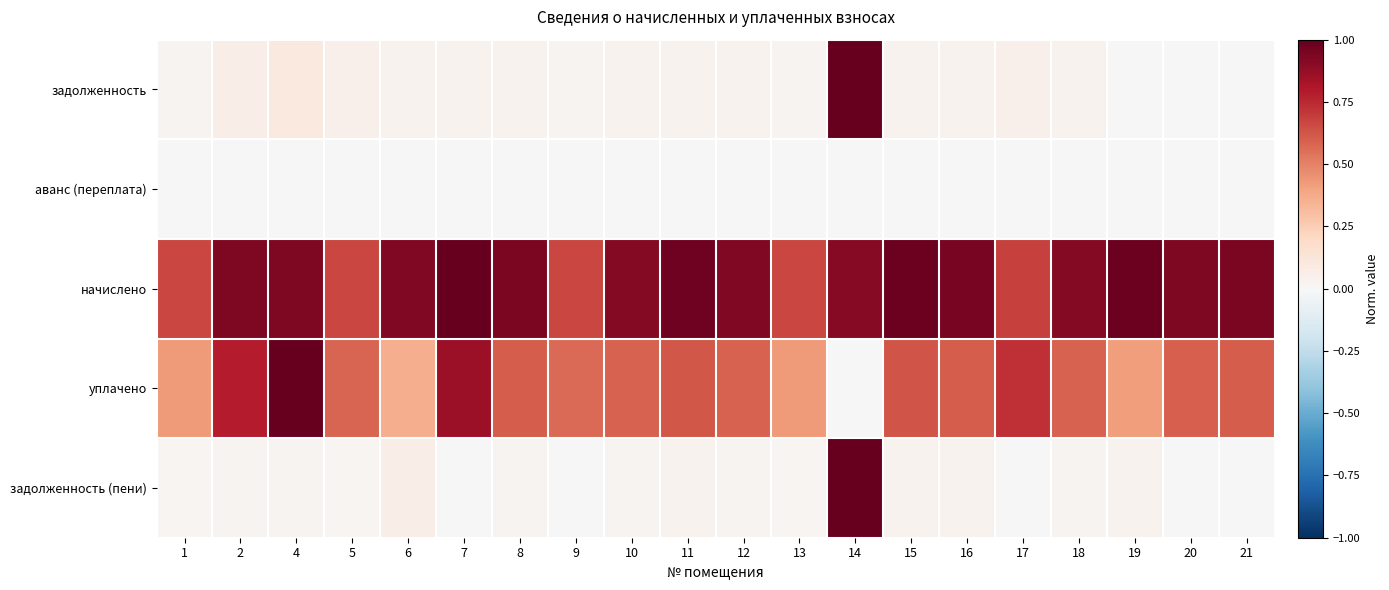

What is the total value across all series at 4?

2.1